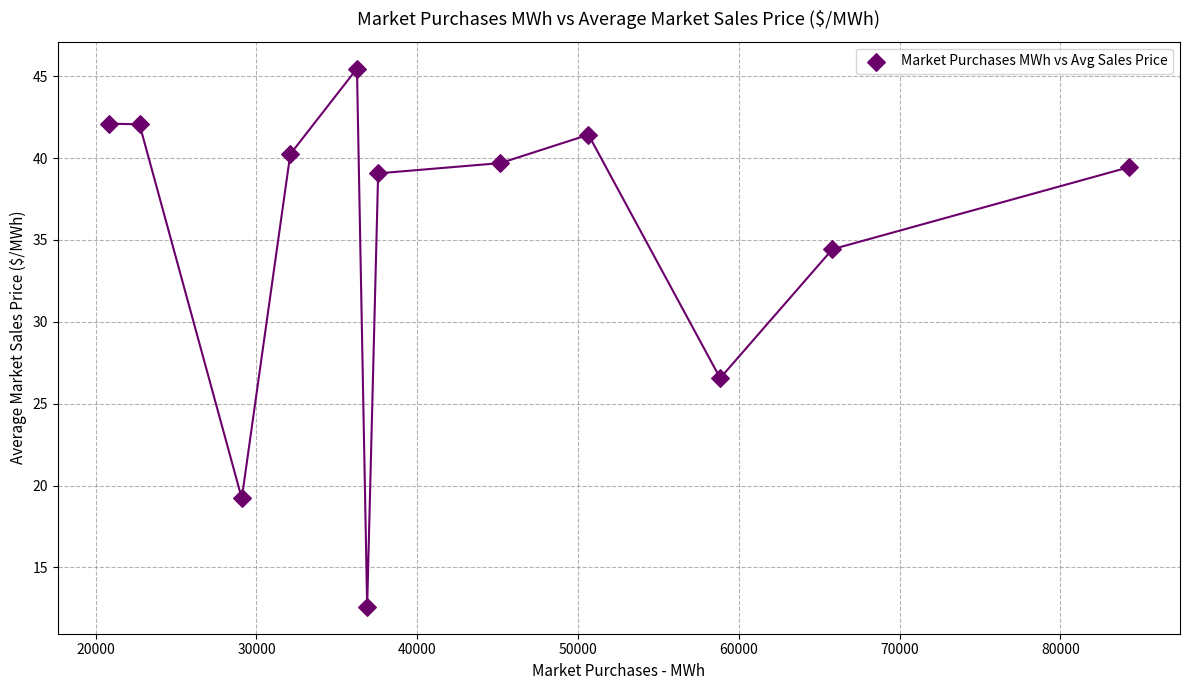

What is the range of Y values (max minus min)?

32.9